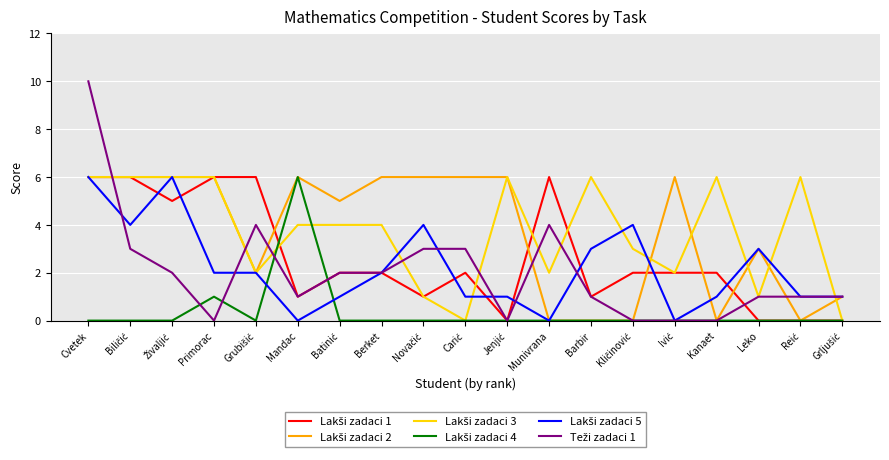

What position from the right is Kanaet?

4